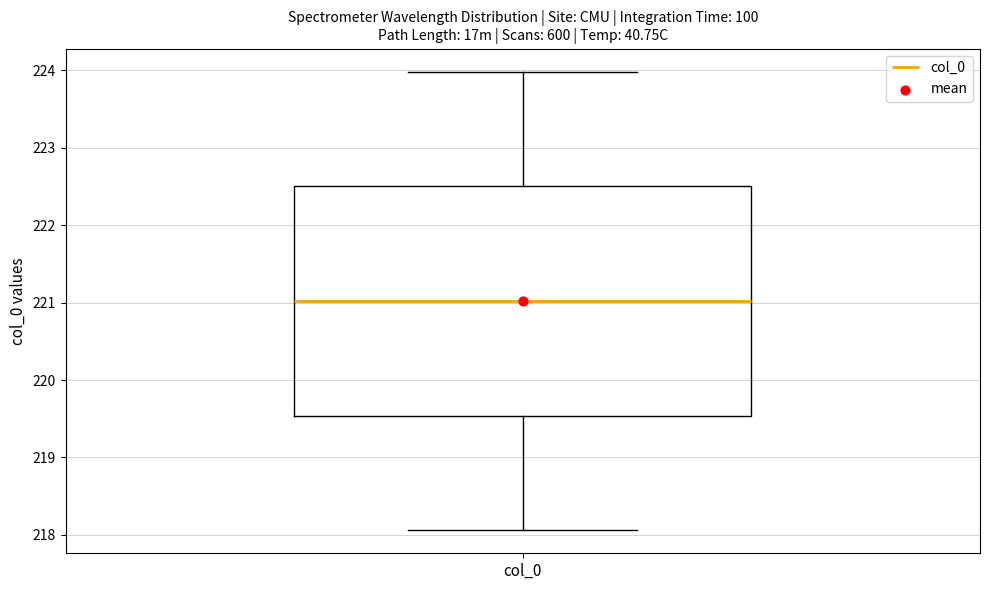

Where does the lower whisker of the box for col_0 end on the y-axis? The values are not printed on the chart, so give them approximately, as read against the axis.

218.1